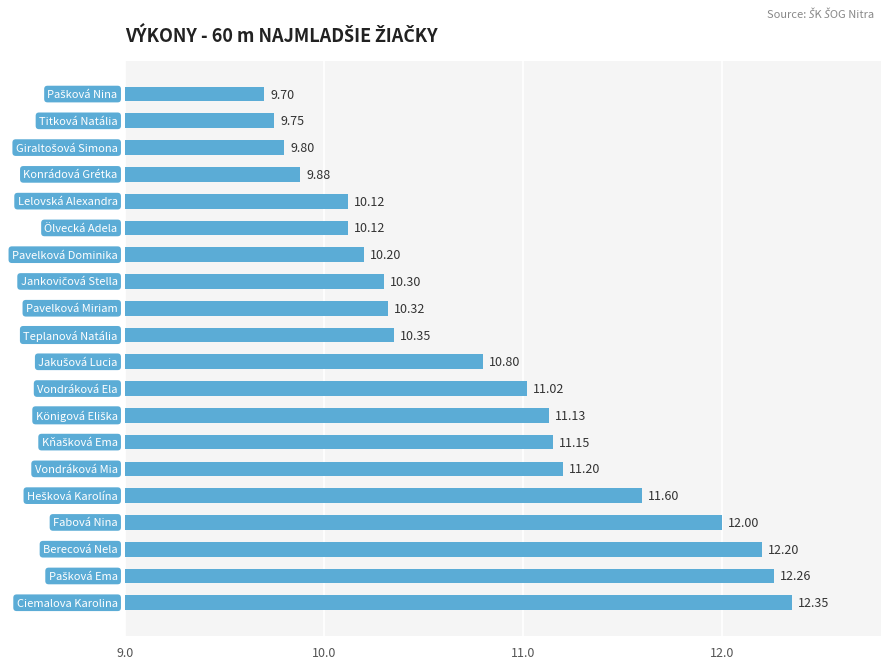

What is the difference between the second highest and second lowest values?

2.5